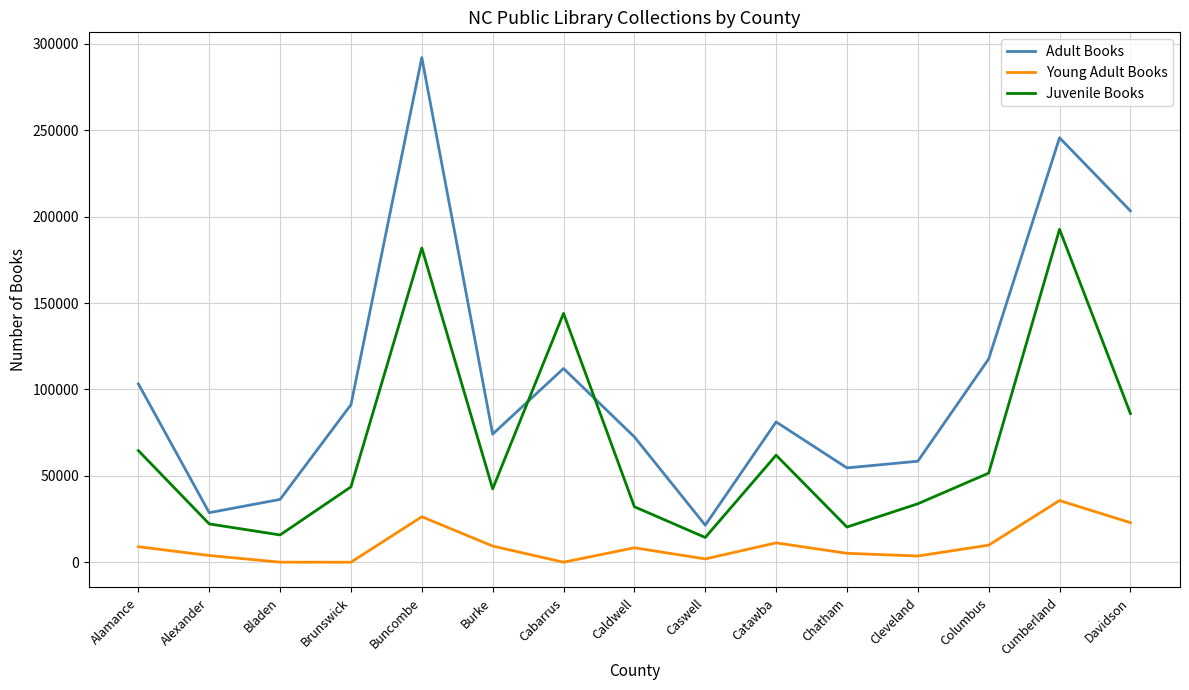

True or false: Juvenile Books and Young Adult Books intersect in this chart.

False